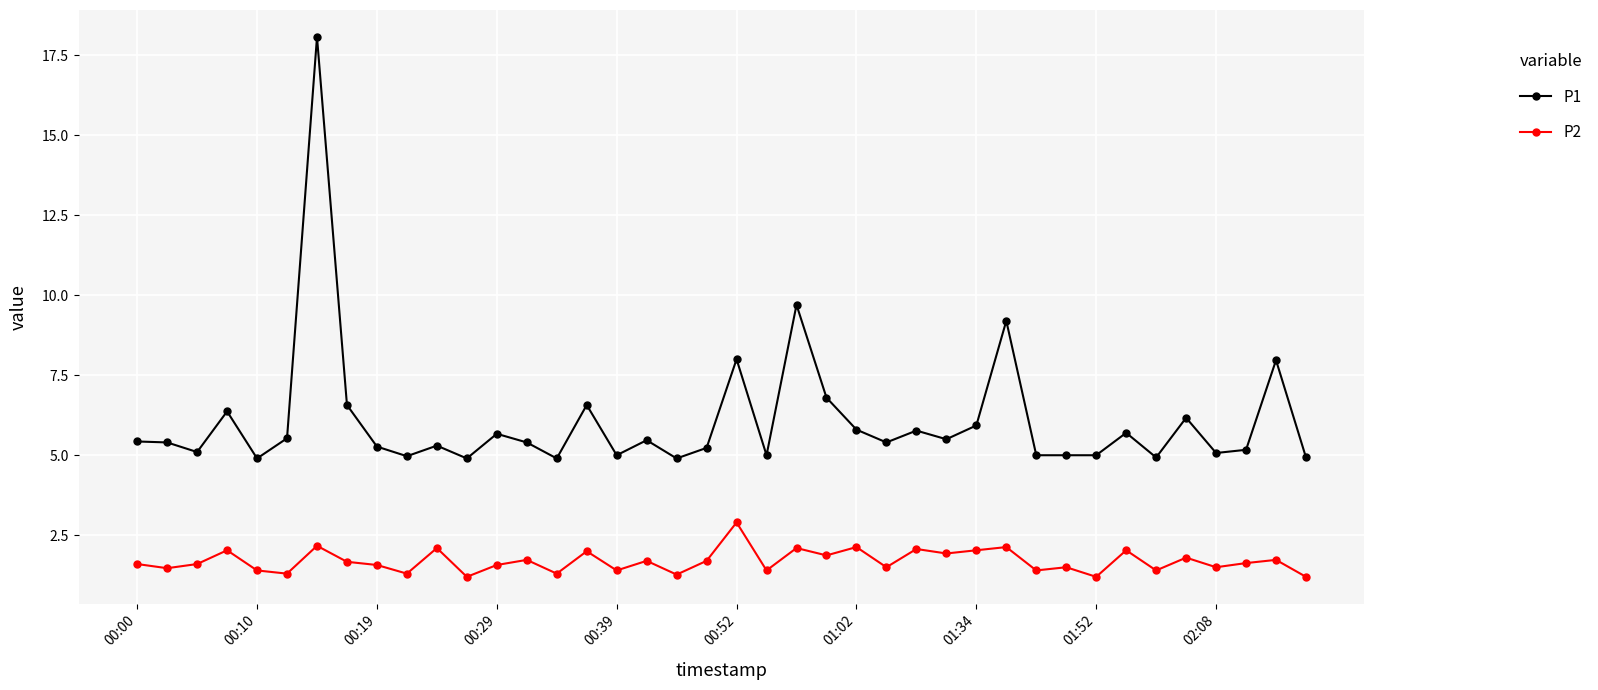

What is the smallest value displayed?

1.2